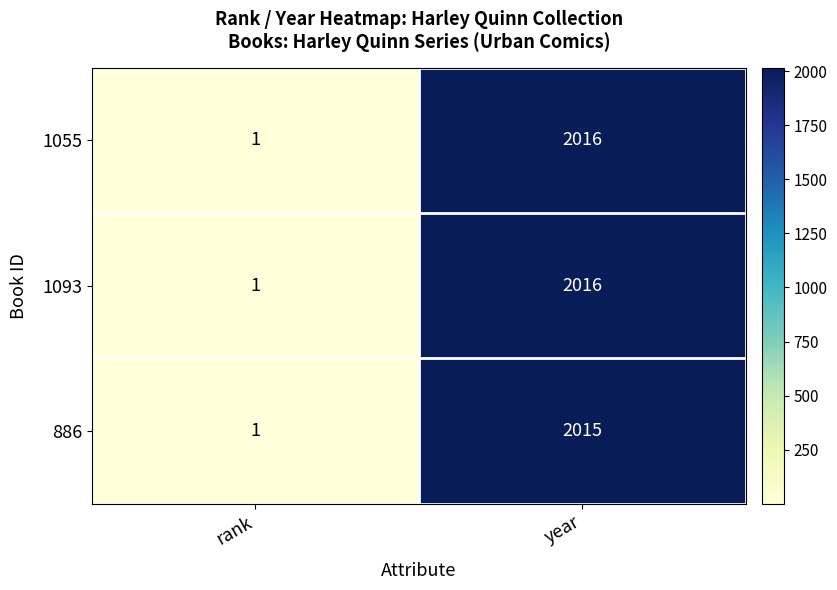

What is the sum of all 886 values?

2016